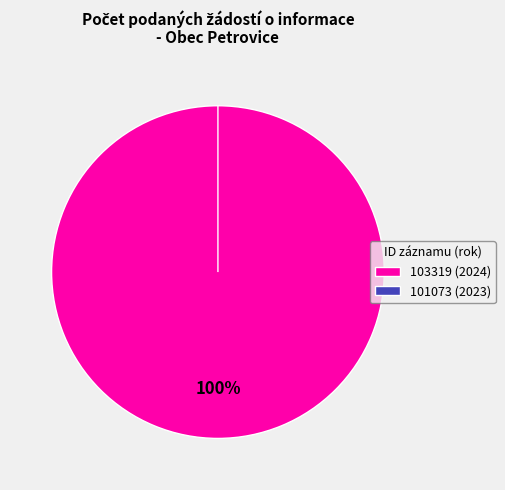

How many slices are in this pie chart?

2